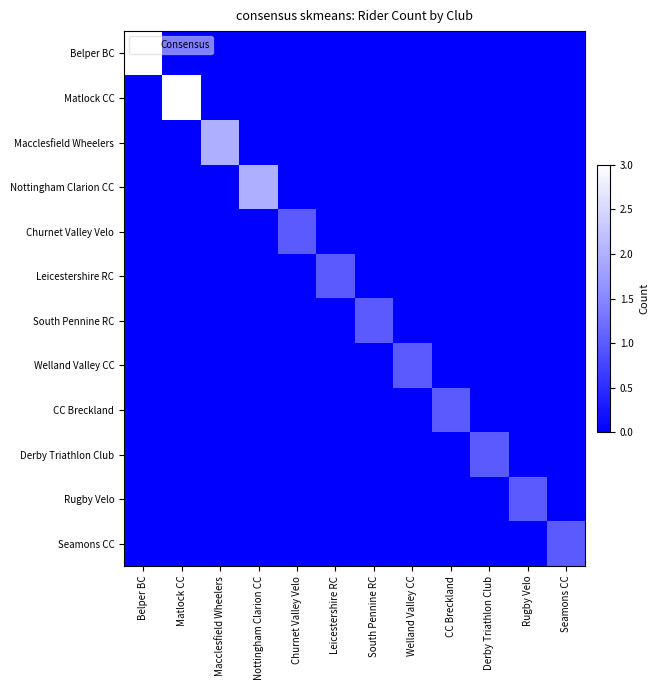

Reading left to right, extract all data points from this chart.

Belper BC: Belper BC=3	Matlock CC=0	Macclesfield Wheelers=0	Nottingham Clarion CC=0	Churnet Valley Velo=0	Leicestershire RC=0	South Pennine RC=0	Welland Valley CC=0	CC Breckland=0	Derby Triathlon Club=0	Rugby Velo=0	Seamons CC=0
Matlock CC: Belper BC=0	Matlock CC=3	Macclesfield Wheelers=0	Nottingham Clarion CC=0	Churnet Valley Velo=0	Leicestershire RC=0	South Pennine RC=0	Welland Valley CC=0	CC Breckland=0	Derby Triathlon Club=0	Rugby Velo=0	Seamons CC=0
Macclesfield Wheelers: Belper BC=0	Matlock CC=0	Macclesfield Wheelers=2	Nottingham Clarion CC=0	Churnet Valley Velo=0	Leicestershire RC=0	South Pennine RC=0	Welland Valley CC=0	CC Breckland=0	Derby Triathlon Club=0	Rugby Velo=0	Seamons CC=0
Nottingham Clarion CC: Belper BC=0	Matlock CC=0	Macclesfield Wheelers=0	Nottingham Clarion CC=2	Churnet Valley Velo=0	Leicestershire RC=0	South Pennine RC=0	Welland Valley CC=0	CC Breckland=0	Derby Triathlon Club=0	Rugby Velo=0	Seamons CC=0
Churnet Valley Velo: Belper BC=0	Matlock CC=0	Macclesfield Wheelers=0	Nottingham Clarion CC=0	Churnet Valley Velo=1	Leicestershire RC=0	South Pennine RC=0	Welland Valley CC=0	CC Breckland=0	Derby Triathlon Club=0	Rugby Velo=0	Seamons CC=0
Leicestershire RC: Belper BC=0	Matlock CC=0	Macclesfield Wheelers=0	Nottingham Clarion CC=0	Churnet Valley Velo=0	Leicestershire RC=1	South Pennine RC=0	Welland Valley CC=0	CC Breckland=0	Derby Triathlon Club=0	Rugby Velo=0	Seamons CC=0
South Pennine RC: Belper BC=0	Matlock CC=0	Macclesfield Wheelers=0	Nottingham Clarion CC=0	Churnet Valley Velo=0	Leicestershire RC=0	South Pennine RC=1	Welland Valley CC=0	CC Breckland=0	Derby Triathlon Club=0	Rugby Velo=0	Seamons CC=0
Welland Valley CC: Belper BC=0	Matlock CC=0	Macclesfield Wheelers=0	Nottingham Clarion CC=0	Churnet Valley Velo=0	Leicestershire RC=0	South Pennine RC=0	Welland Valley CC=1	CC Breckland=0	Derby Triathlon Club=0	Rugby Velo=0	Seamons CC=0
CC Breckland: Belper BC=0	Matlock CC=0	Macclesfield Wheelers=0	Nottingham Clarion CC=0	Churnet Valley Velo=0	Leicestershire RC=0	South Pennine RC=0	Welland Valley CC=0	CC Breckland=1	Derby Triathlon Club=0	Rugby Velo=0	Seamons CC=0
Derby Triathlon Club: Belper BC=0	Matlock CC=0	Macclesfield Wheelers=0	Nottingham Clarion CC=0	Churnet Valley Velo=0	Leicestershire RC=0	South Pennine RC=0	Welland Valley CC=0	CC Breckland=0	Derby Triathlon Club=1	Rugby Velo=0	Seamons CC=0
Rugby Velo: Belper BC=0	Matlock CC=0	Macclesfield Wheelers=0	Nottingham Clarion CC=0	Churnet Valley Velo=0	Leicestershire RC=0	South Pennine RC=0	Welland Valley CC=0	CC Breckland=0	Derby Triathlon Club=0	Rugby Velo=1	Seamons CC=0
Seamons CC: Belper BC=0	Matlock CC=0	Macclesfield Wheelers=0	Nottingham Clarion CC=0	Churnet Valley Velo=0	Leicestershire RC=0	South Pennine RC=0	Welland Valley CC=0	CC Breckland=0	Derby Triathlon Club=0	Rugby Velo=0	Seamons CC=1